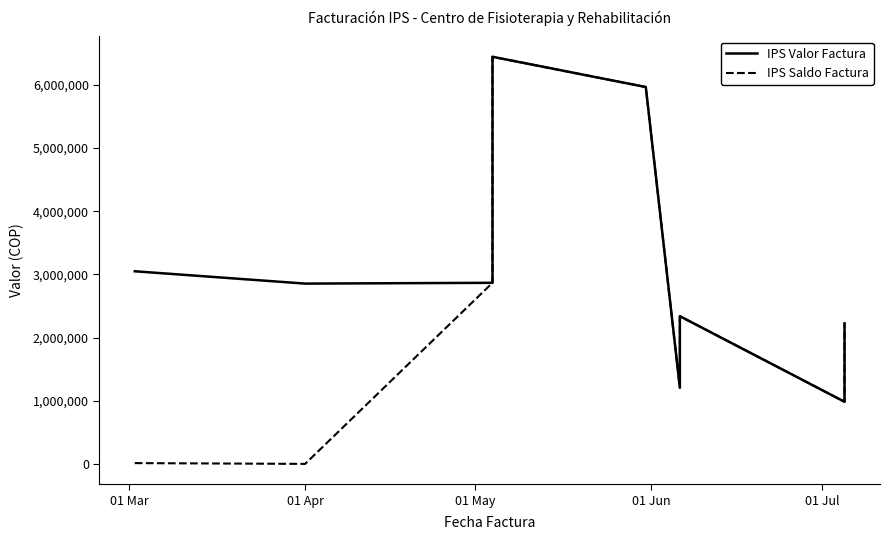

Reading left to right, transcribe all the data shown in this chart.

IPS Valor Factura: 3050245	2855250	2867745	6442552	5964196	1209345	2339846	986490	2226352
IPS Saldo Factura: 16231	3884	2867745	6442552	5964196	1209345	2339846	986490	2226352